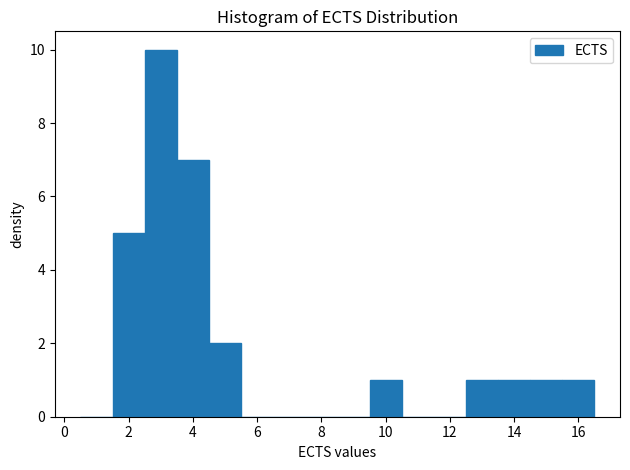

Reading left to right, transcribe this chart: for each bar, give the range it covers on the x-axis and its height. Neither the bar edges nor the heights are printed on the chart, so give them approximately, as read against the axes.

0.5 to 1.5: 0
1.5 to 2.5: 5
2.5 to 3.5: 10
3.5 to 4.5: 7
4.5 to 5.5: 2
5.5 to 6.5: 0
6.5 to 7.5: 0
7.5 to 8.5: 0
8.5 to 9.5: 0
9.5 to 10.5: 1
10.5 to 11.5: 0
11.5 to 12.5: 0
12.5 to 13.5: 1
13.5 to 14.5: 1
14.5 to 15.5: 1
15.5 to 16.5: 1